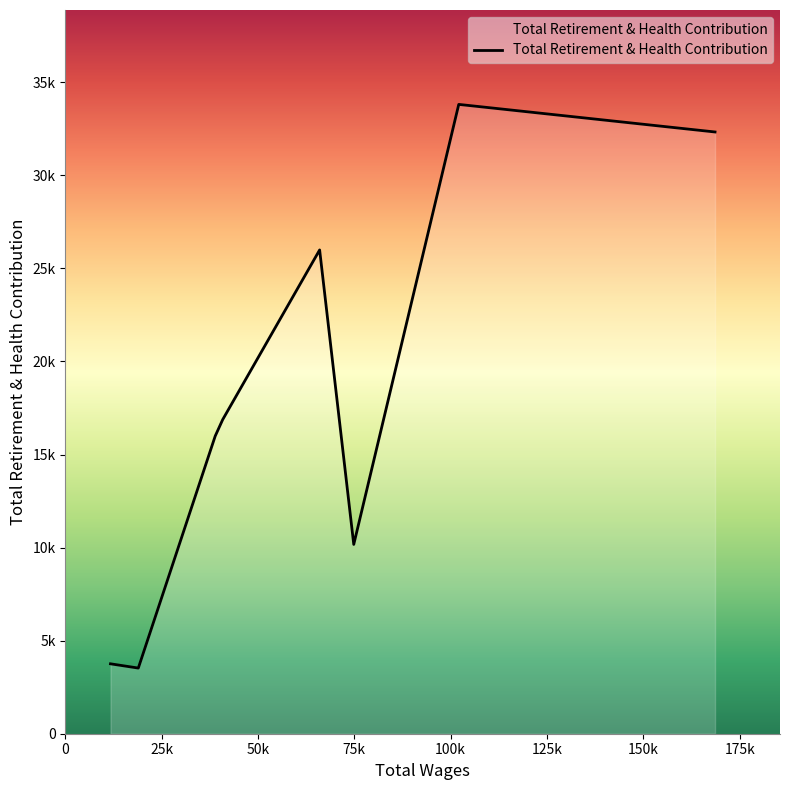

Does the chart display data point markers on the line(s)?

No